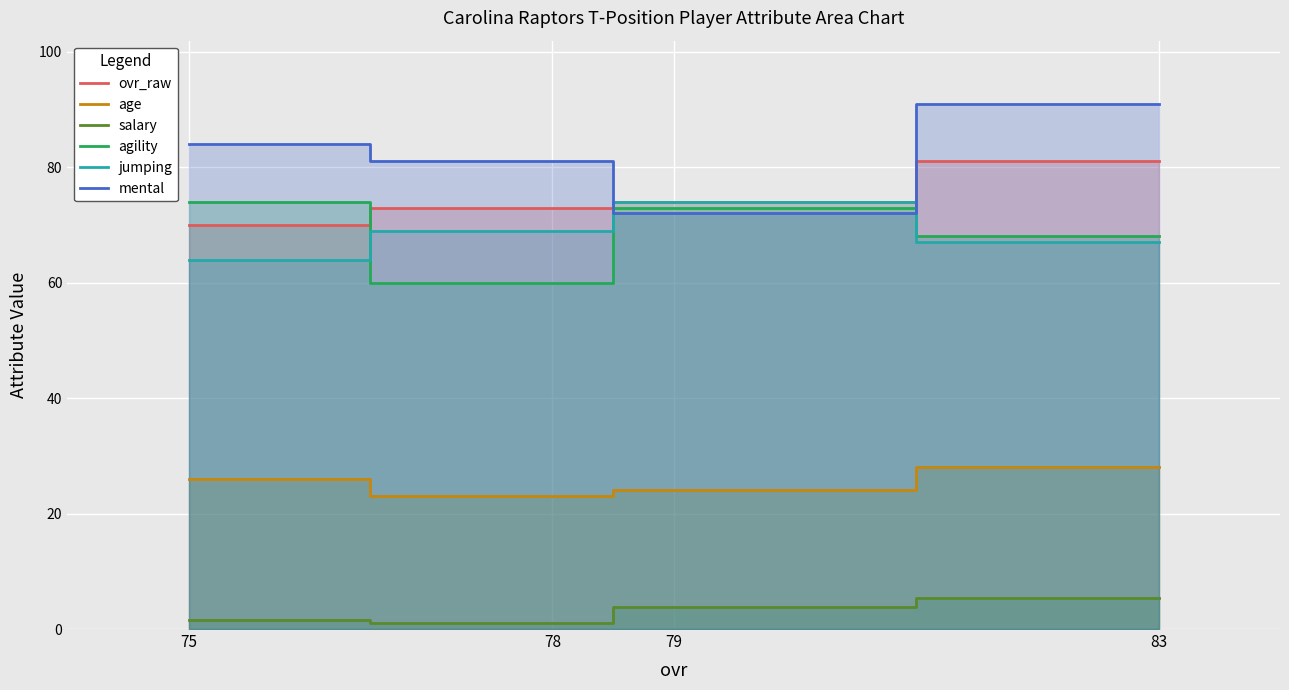

True or false: ovr_raw has a value of 70.0 at 75.

True